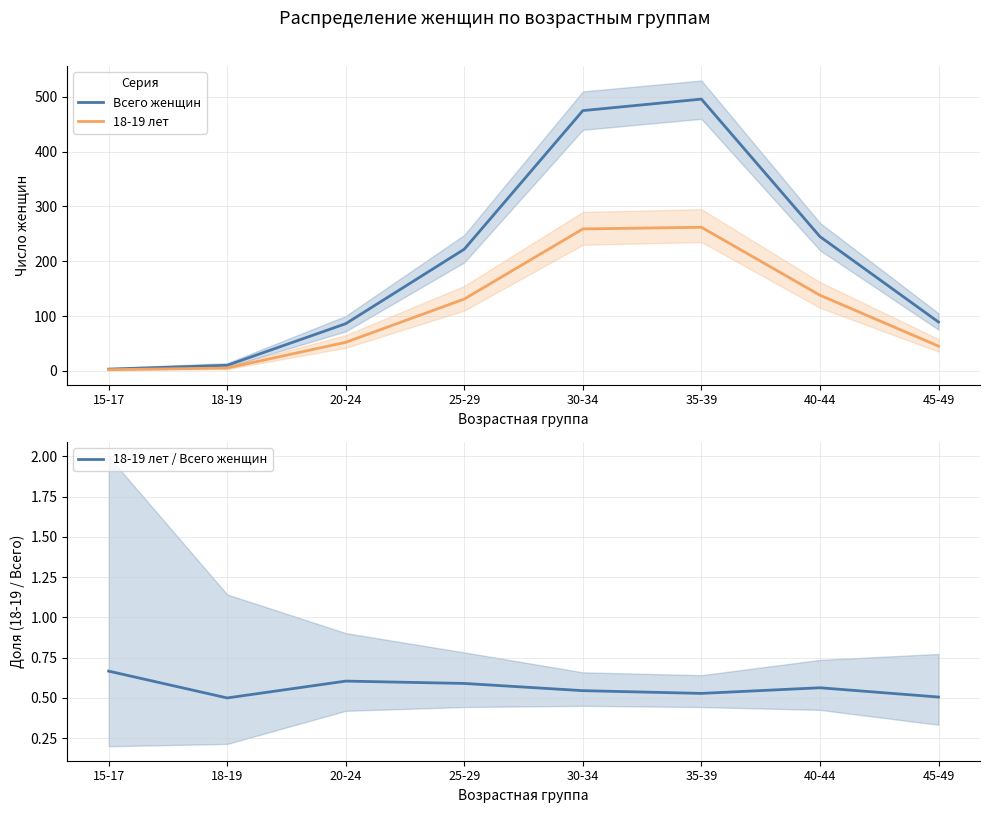

What position from the left is 40-44?

7